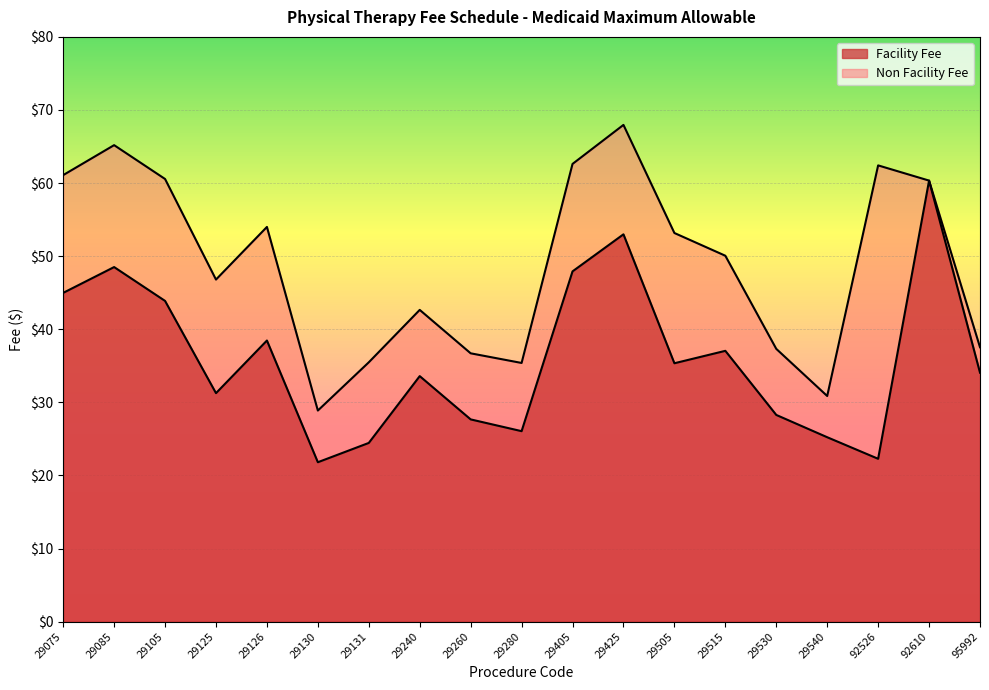

Which category has the lowest value in the Non Facility Fee series?

29130